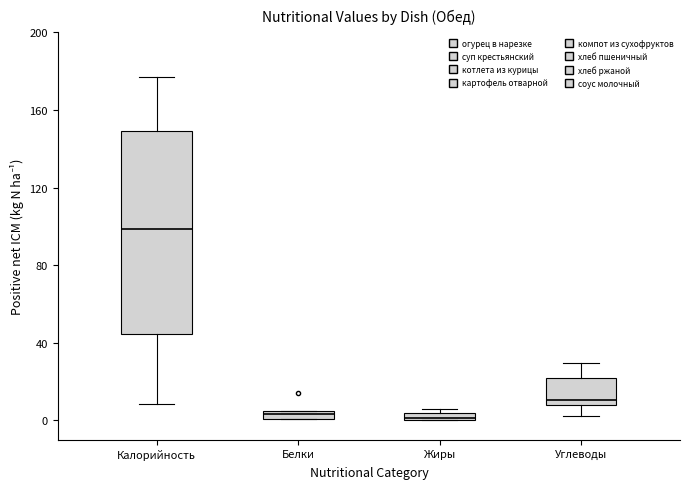

Comparing the boxes themselves (not the whiskers), which one is the tallest?

Калорийность